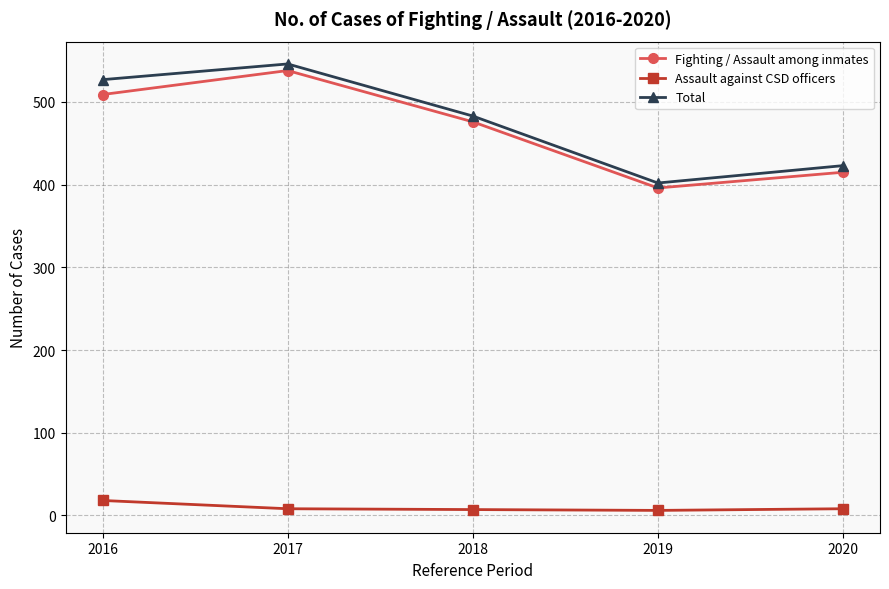

At which label does Total reach its minimum?

2019